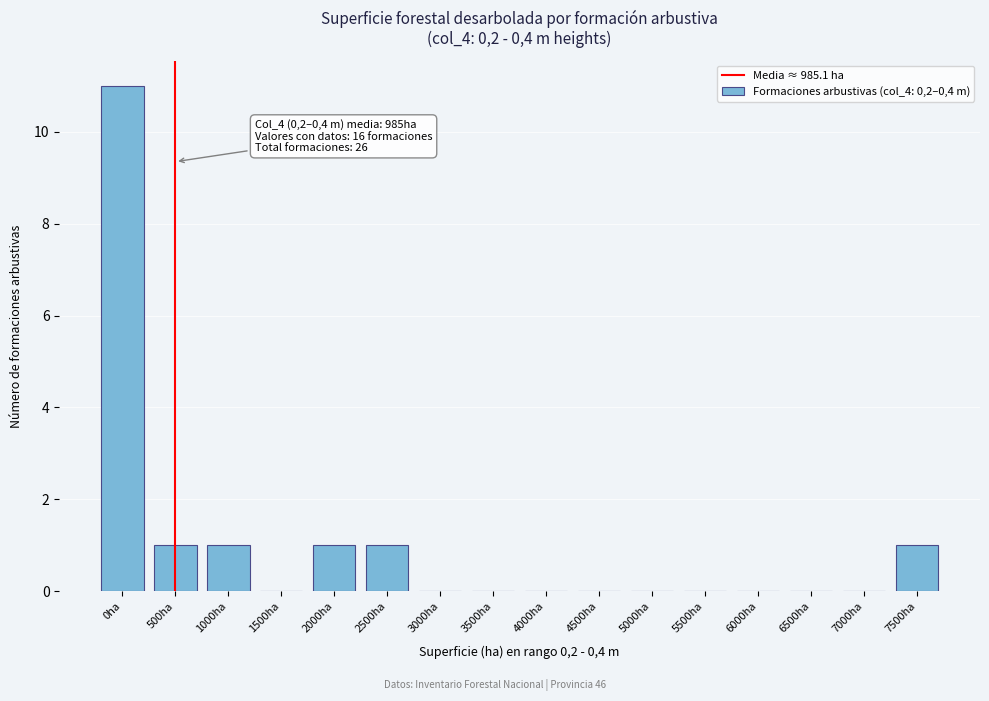

Reading left to right, extract all data points from this chart.

0ha=11	500ha=1	1000ha=1	1500ha=0	2000ha=1	2500ha=1	3000ha=0	3500ha=0	4000ha=0	4500ha=0	5000ha=0	5500ha=0	6000ha=0	6500ha=0	7000ha=0	7500ha=1